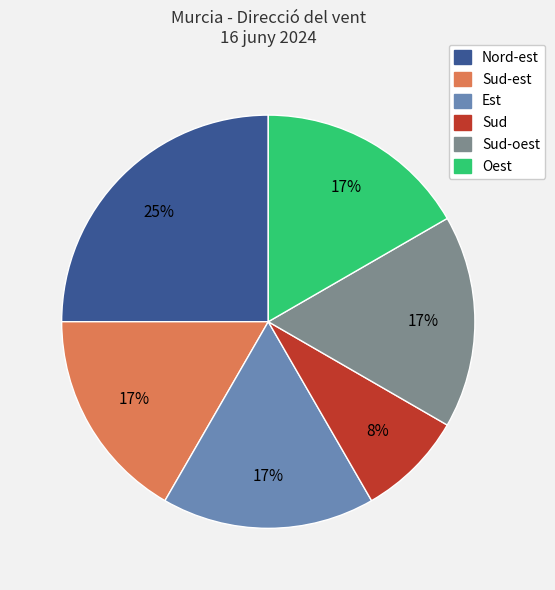

Do Sud-est and Sud-oest together represent more than half of the pie?

No